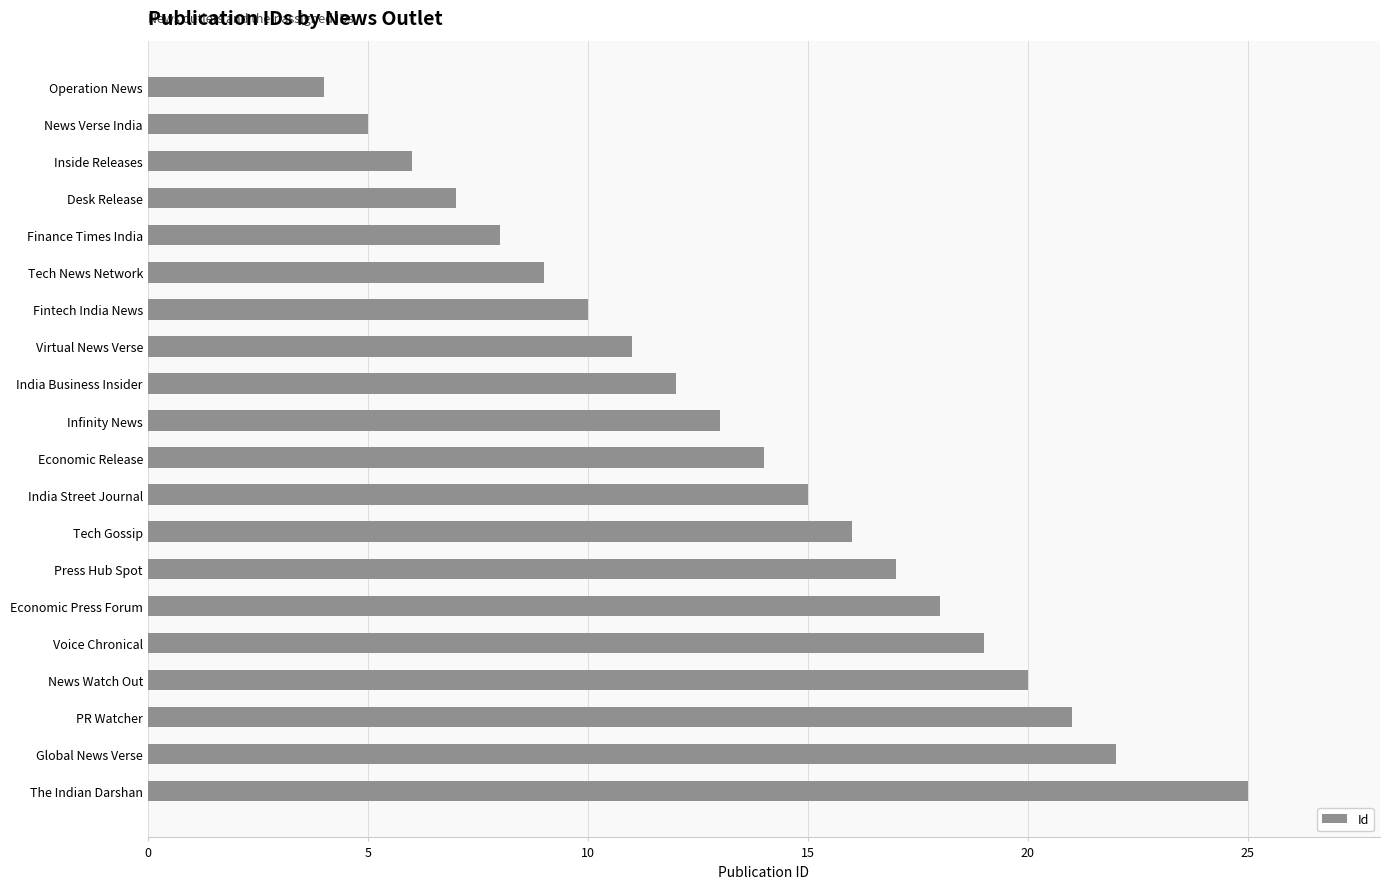

What is the label of the 1st bar from the top?

Operation News